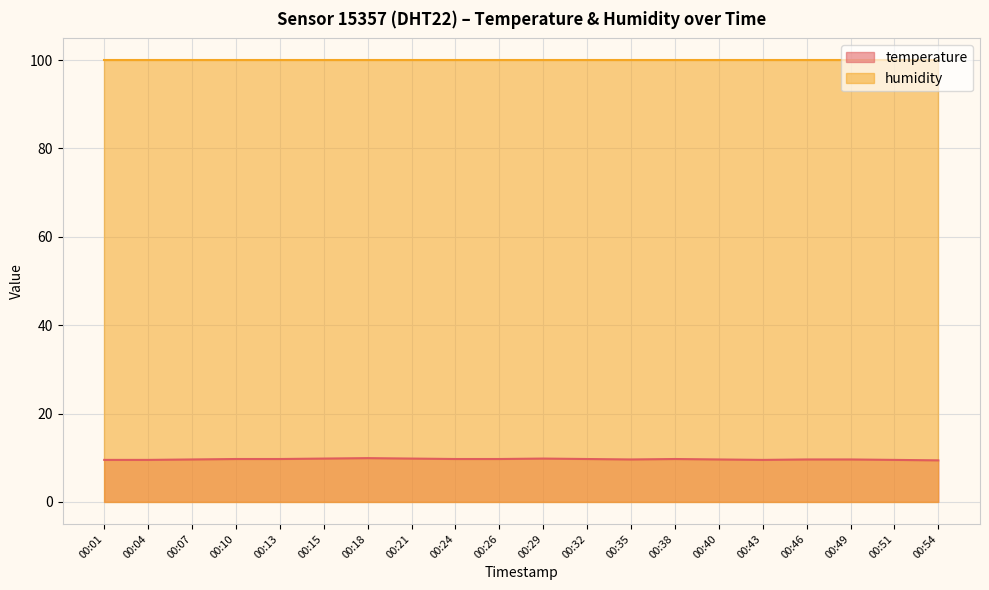

Does the chart display data point markers on the line(s)?

No